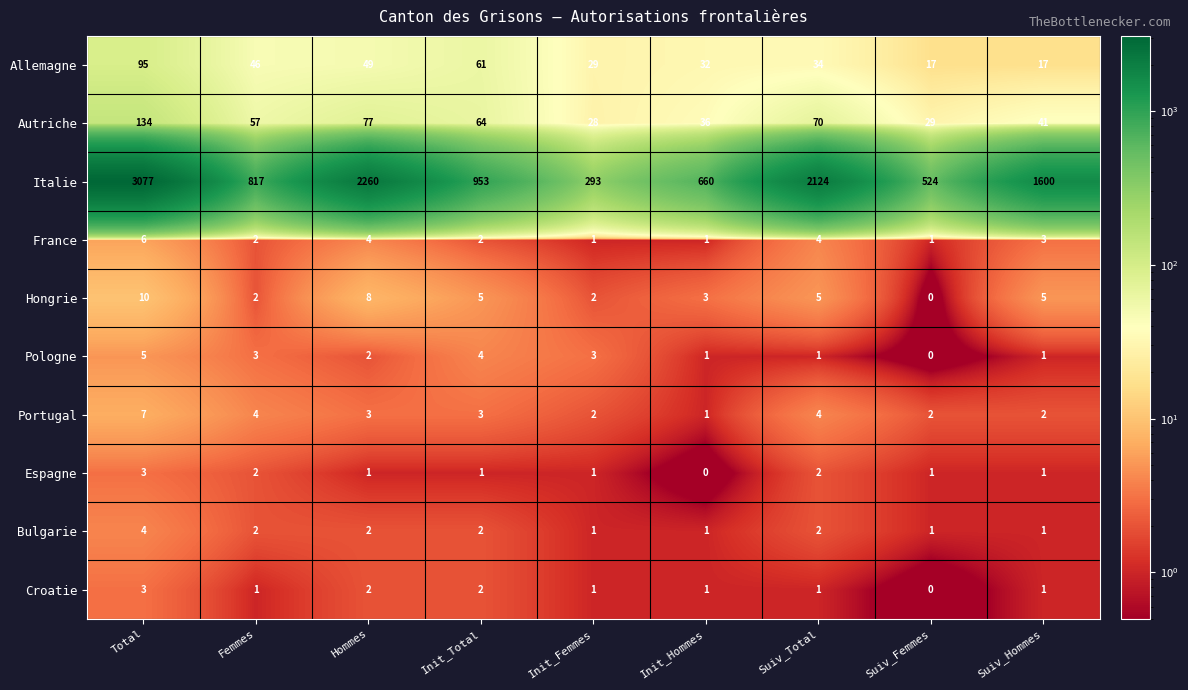

Which series changed the most between Total and Init_Hommes?

Italie